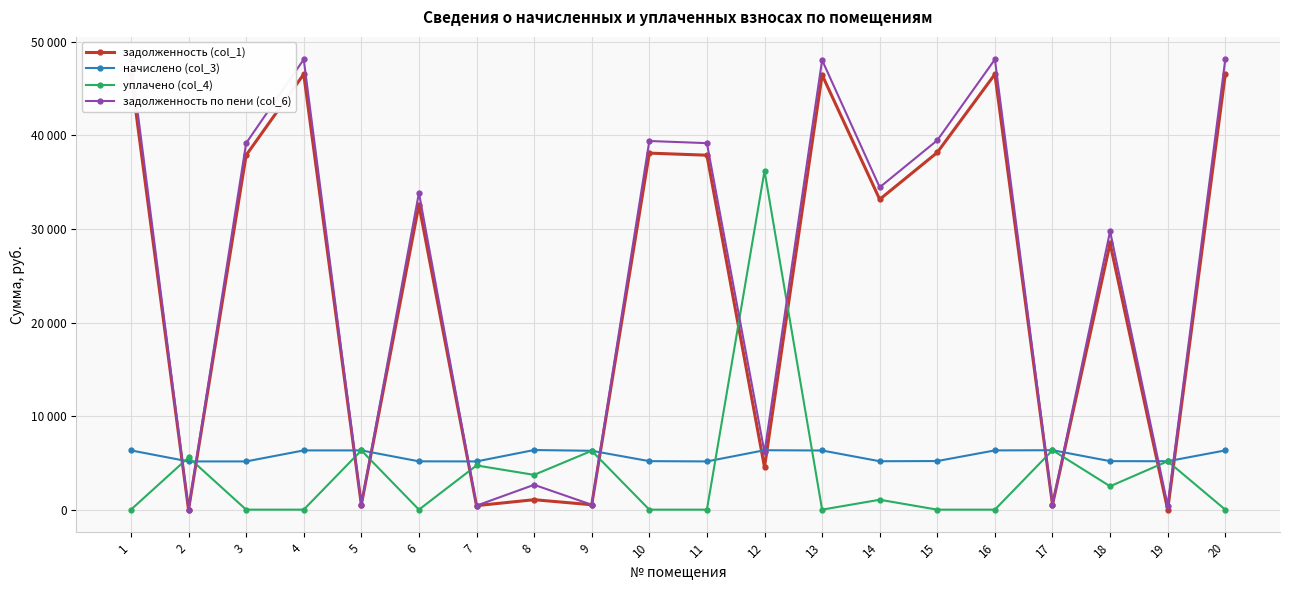

What is the value of the уплачено (col_4) point at the 5th from the left?

6332.8